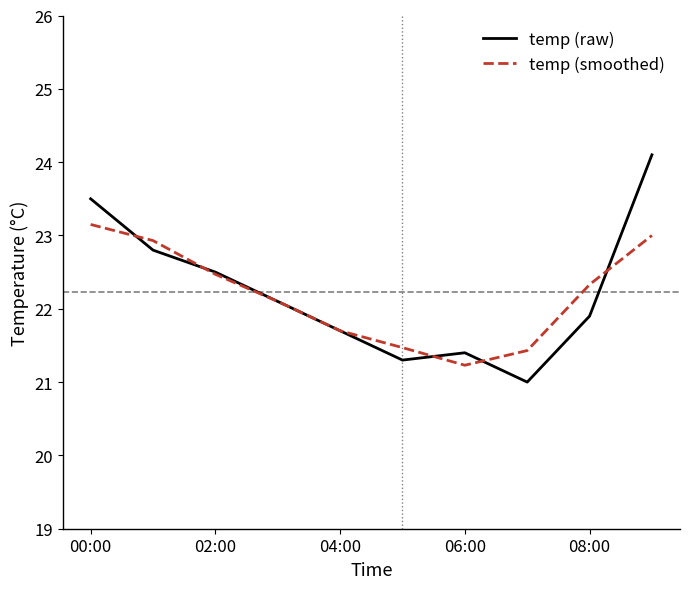

What is the minimum value for temp (smoothed)?

21.2